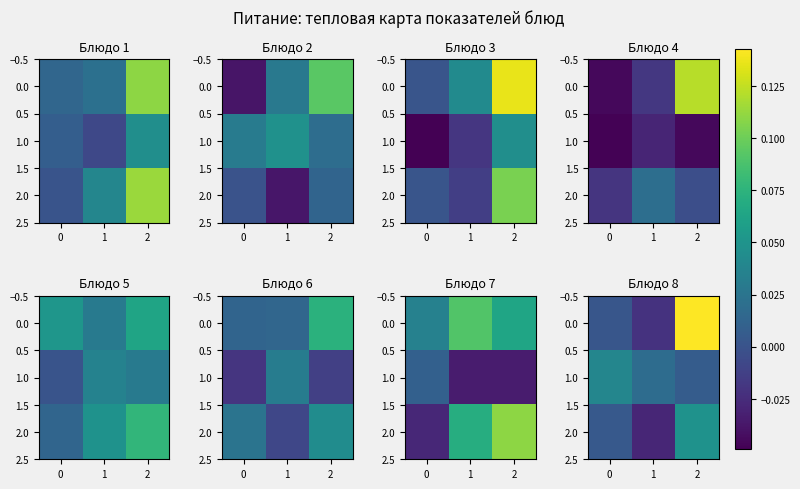

Rank the series by their average value, from highest to lowest.

row_0, row_1, row_2